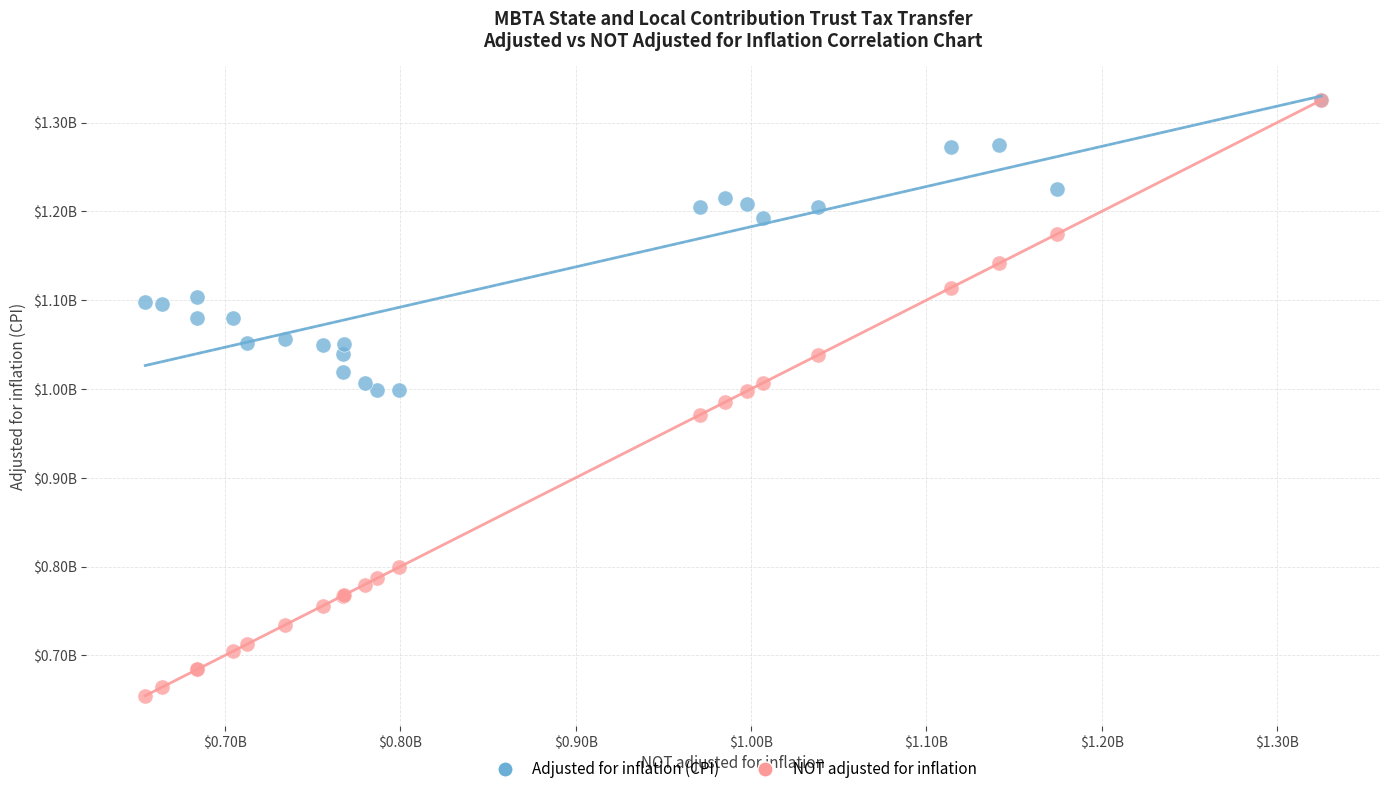

Which series has the widest spread of Y values?

NOT adjusted for inflation